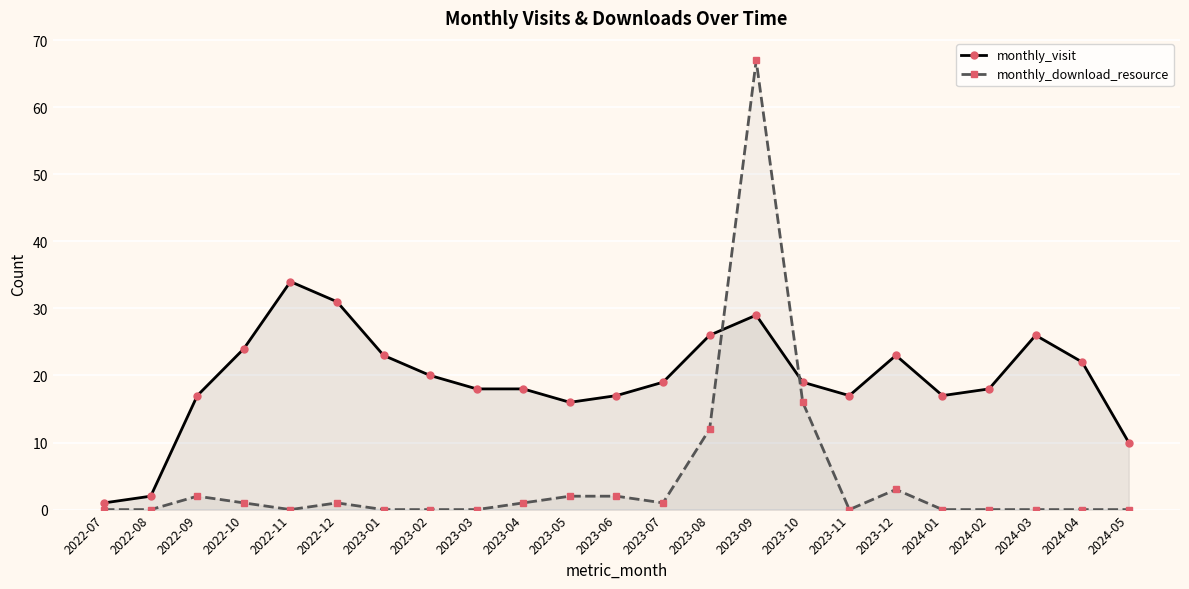

Reading right to left, list all the values displayed in this chart.

monthly_visit: 10	22	26	18	17	23	17	19	29	26	19	17	16	18	18	20	23	31	34	24	17	2	1
monthly_download_resource: 0	0	0	0	0	3	0	16	67	12	1	2	2	1	0	0	0	1	0	1	2	0	0